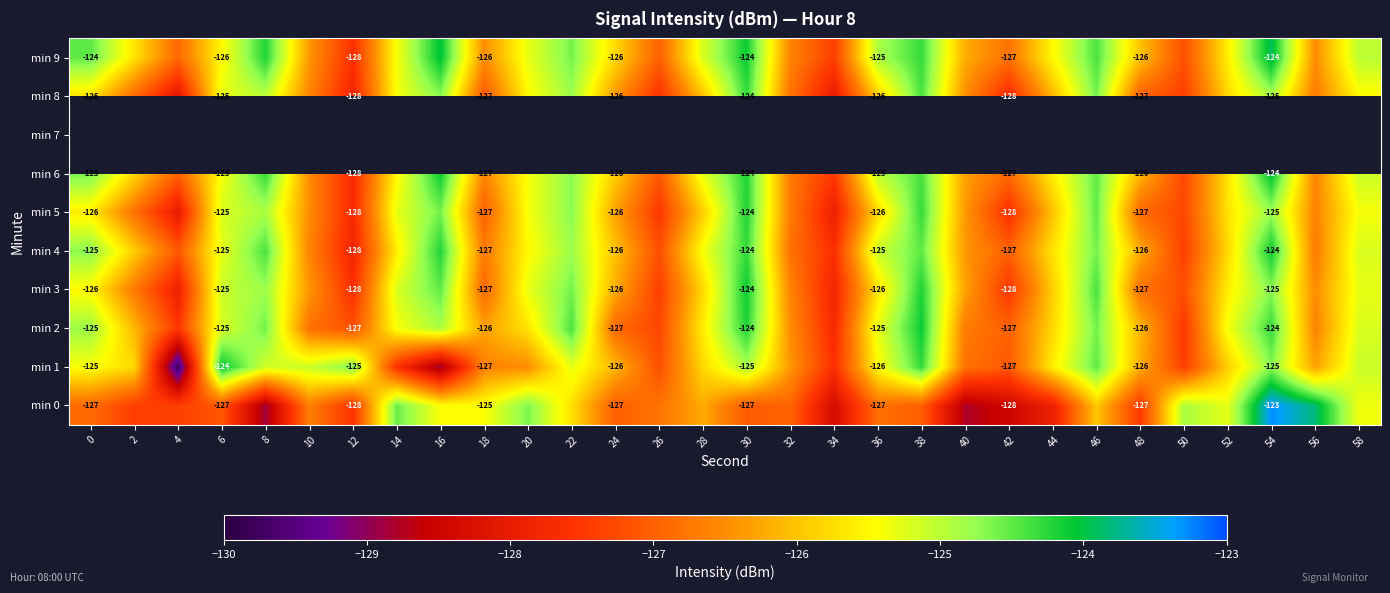

The value of min 0 at 18 is -180.3. True or false?

False